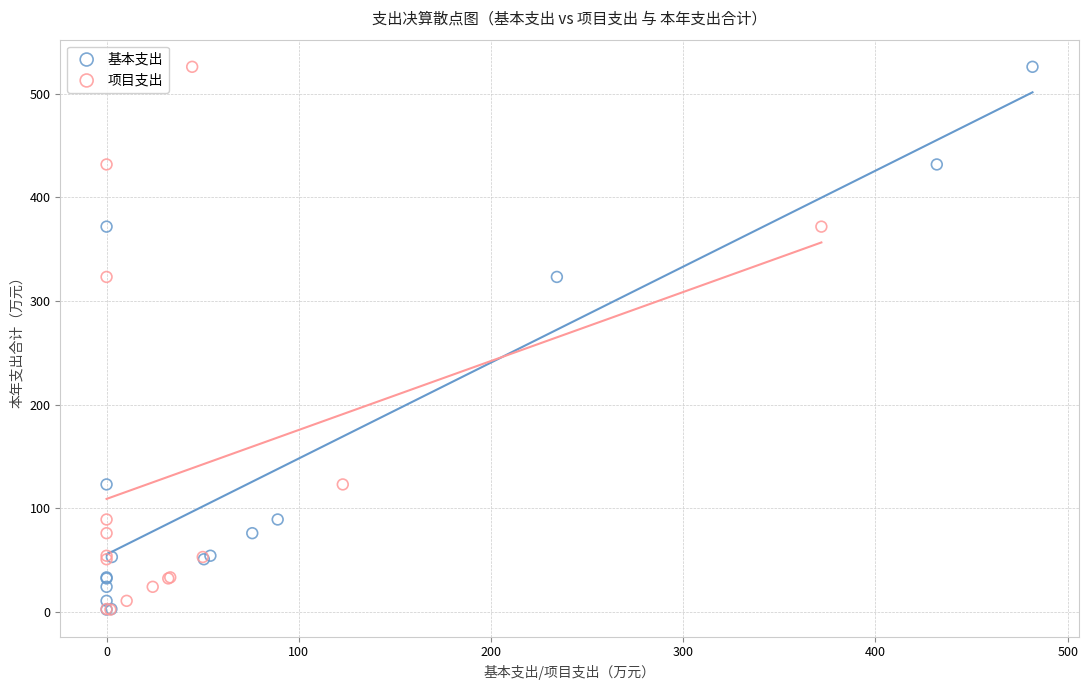

What are all the series names shown in the legend?

基本支出, 项目支出